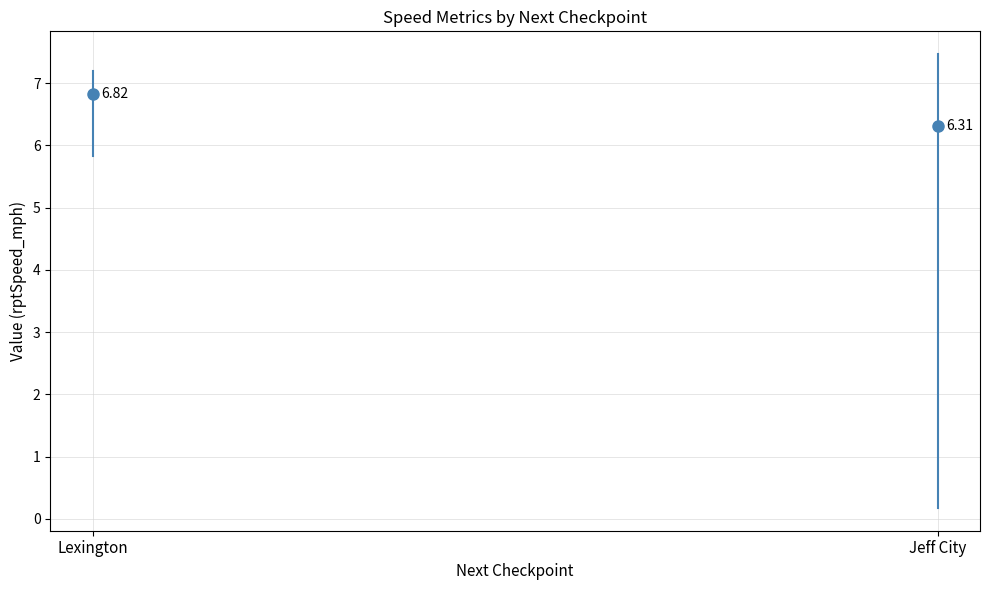

Rank the series by their average value, from lowest to highest.

min_rptSpeed_mph, mean_rptSpeed_mph, max_rptSpeed_mph